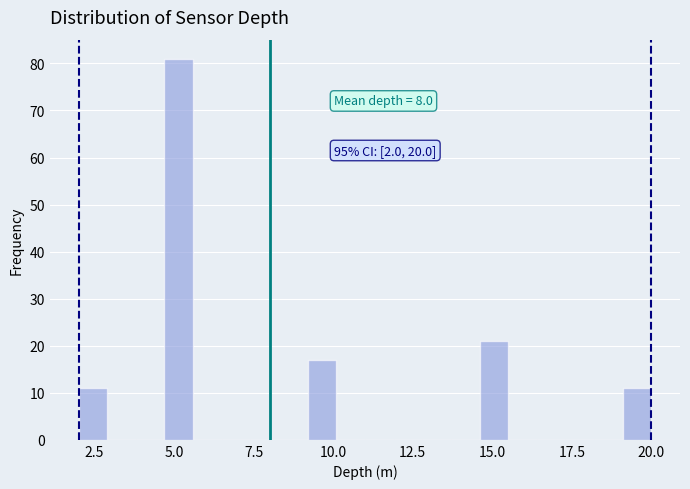

Around what value on the x-axis is the tallest bar? Give the approximate position of its centre, as read against the axis.

5.0